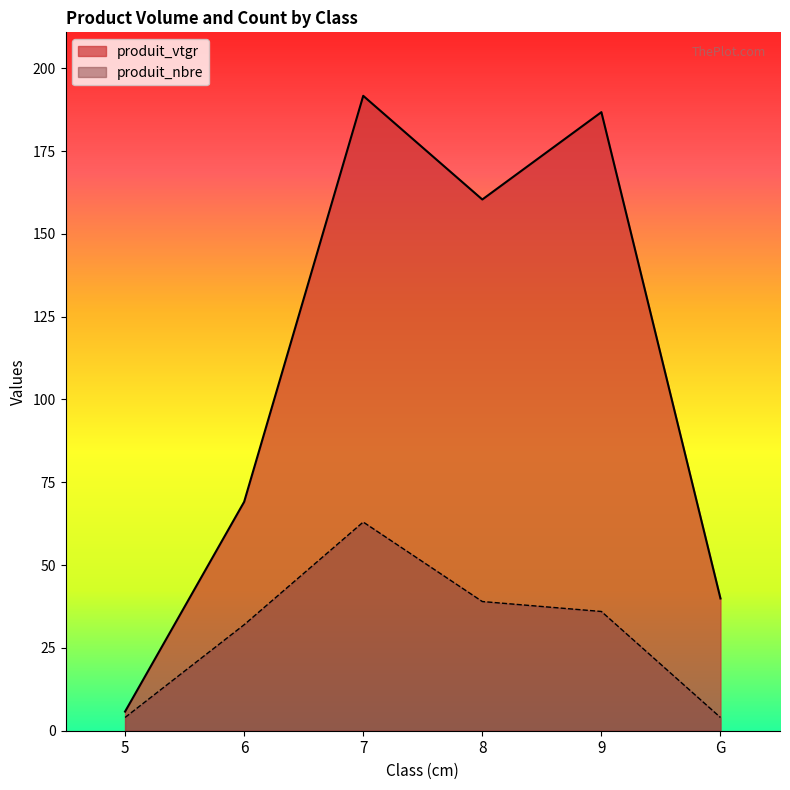

How many lines are shown in the chart?

2